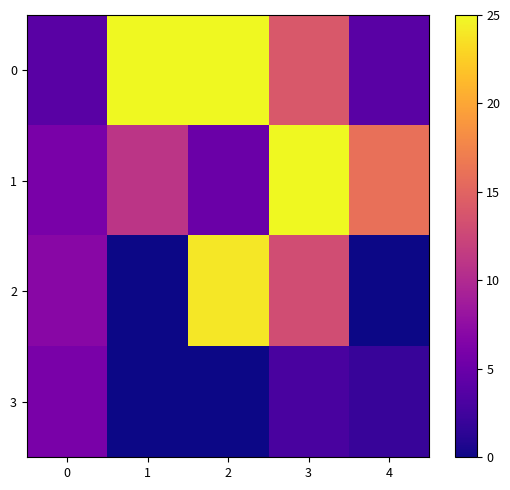

What is the total value across all series at 2?

54